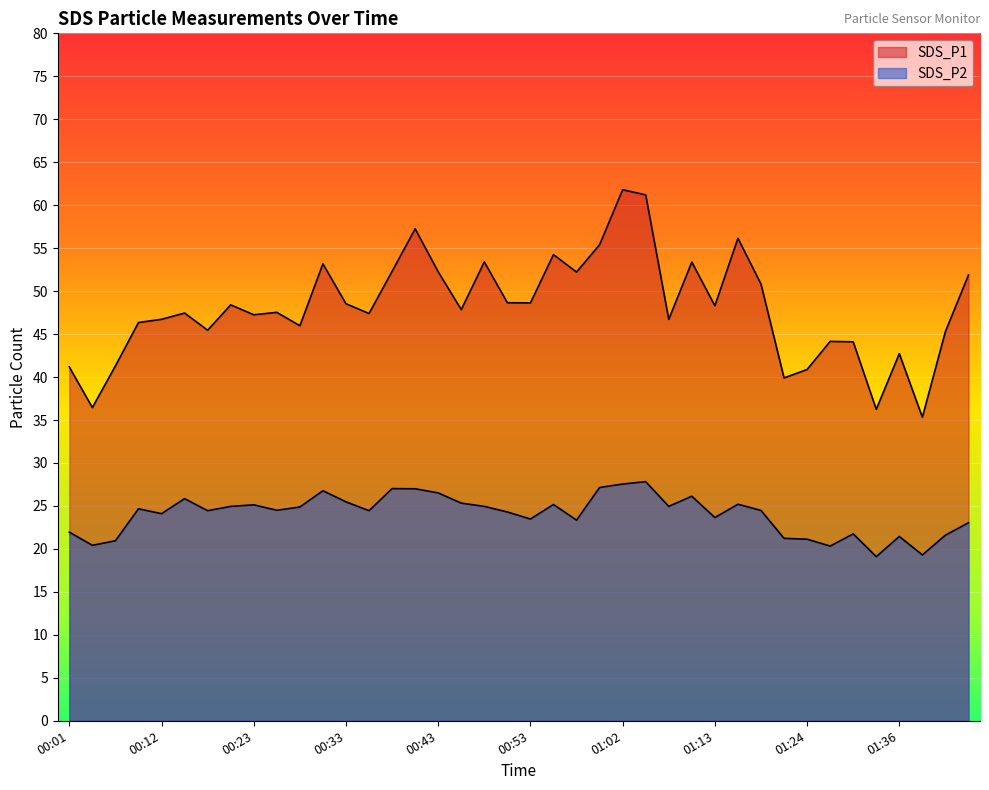

Reading left to right, transcribe all the data shown in this chart.

SDS_P1: 41.2	36.5	41.3	46.4	46.7	47.5	45.5	48.4	47.2	47.5	46.0	53.2	48.5	47.4	52.3	57.2	52.2	47.9	53.4	48.6	48.6	54.2	52.2	55.4	61.8	61.2	46.7	53.4	48.3	56.1	50.8	39.9	40.9	44.1	44.1	36.2	42.7	35.3	45.3	51.9
SDS_P2: 21.9	20.4	20.9	24.7	24.1	25.9	24.4	24.9	25.1	24.5	24.9	26.8	25.5	24.4	27.0	27.0	26.5	25.3	24.9	24.3	23.5	25.2	23.4	27.1	27.6	27.8	24.9	26.1	23.6	25.2	24.5	21.2	21.1	20.3	21.8	19.1	21.4	19.3	21.6	23.1